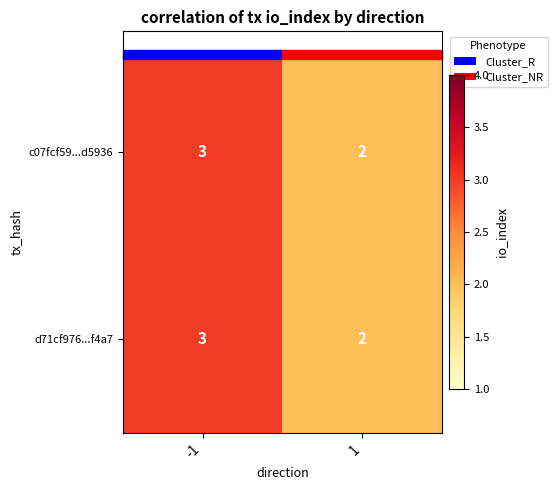

The value of c07fcf59...d5936 at 1 is 3. True or false?

False